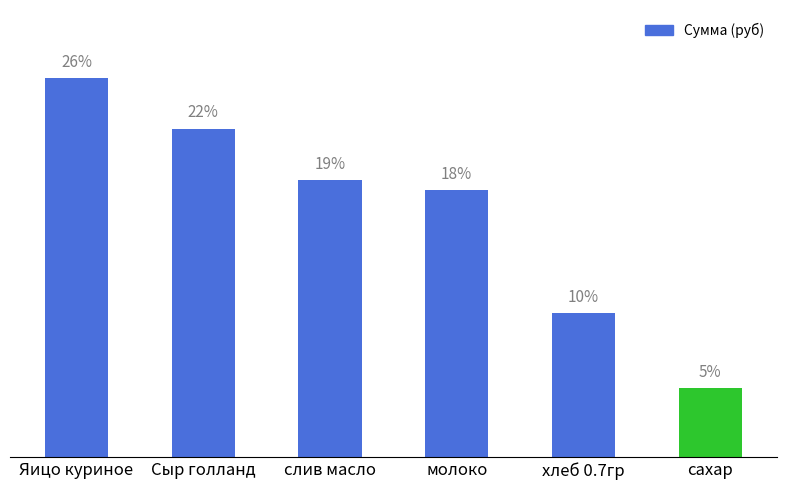

Reading left to right, transcribe all the data shown in this chart.

Яицо куриное=186.0	Сыр голланд=161.2	слив масло=136.1	молоко=131.1	хлеб 0.7гр=70.9	сахар=34.1